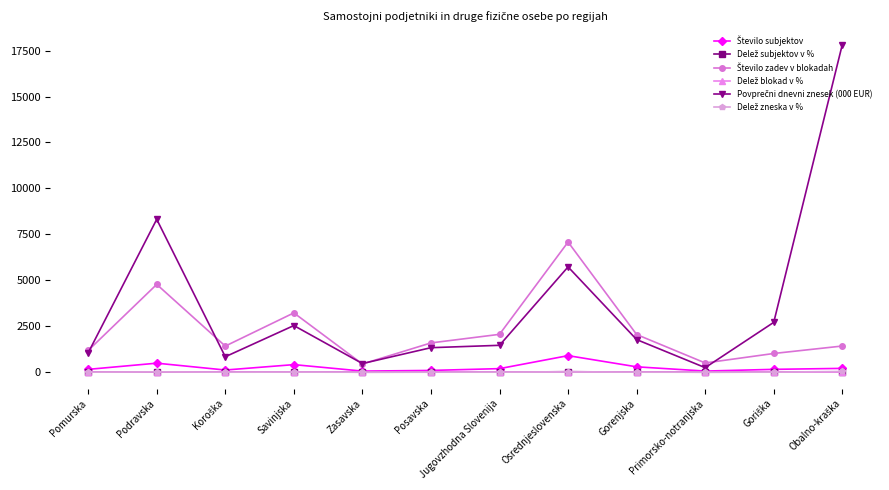

What is the label of the 5th point from the right?

Osrednjeslovenska